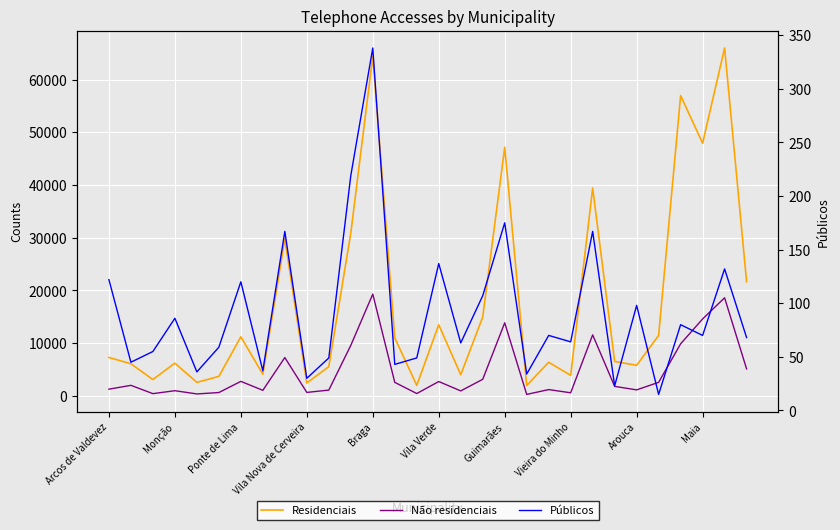

How many data points in Residenciais are less than 7294?

15